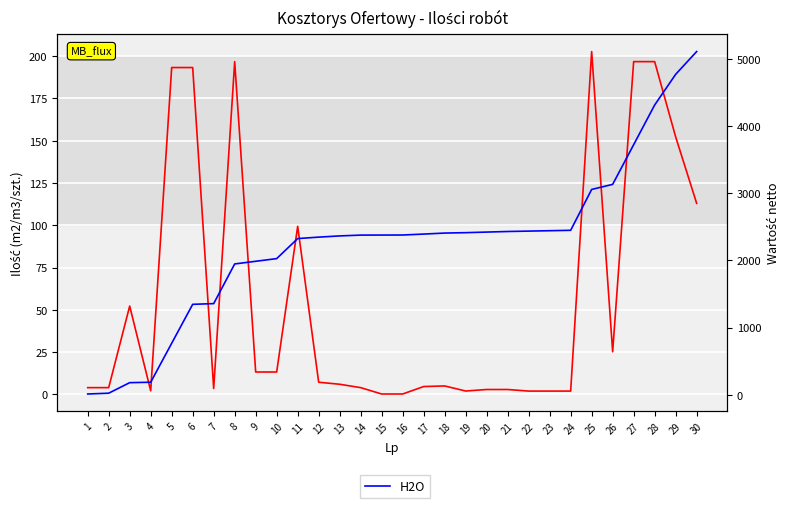

How many data points does each series have?

30